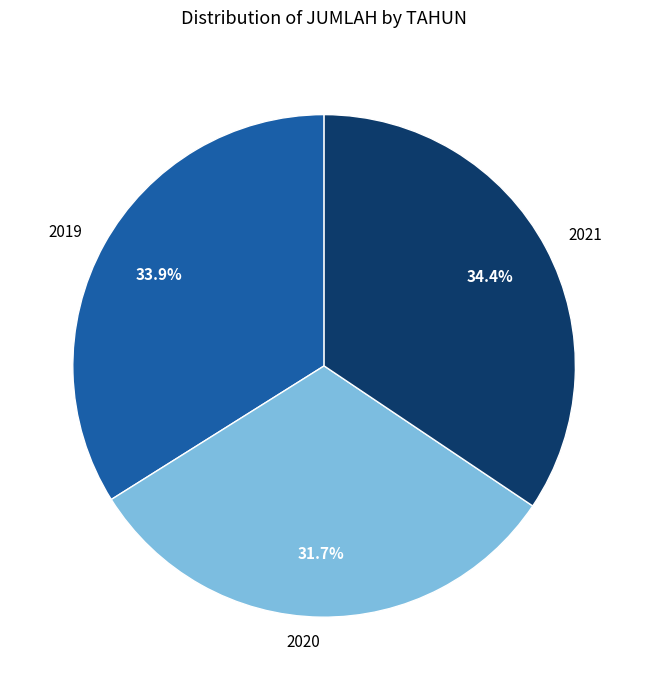

To the nearest percent, what percentage of the pie is 2021?

34%